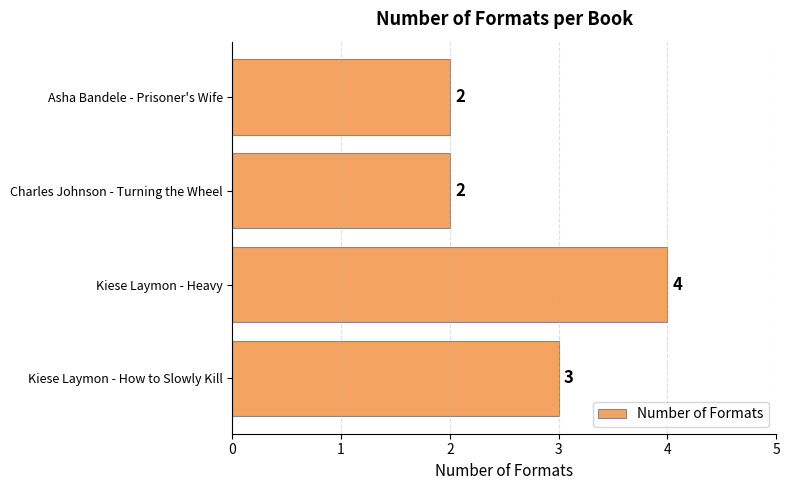

True or false: the data shows 2 at Kiese Laymon - Heavy.

False